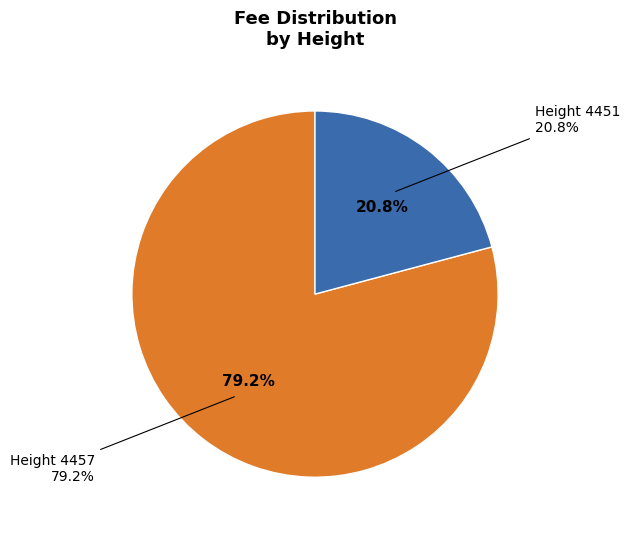

Does 4451 account for over 50% of the chart?

No